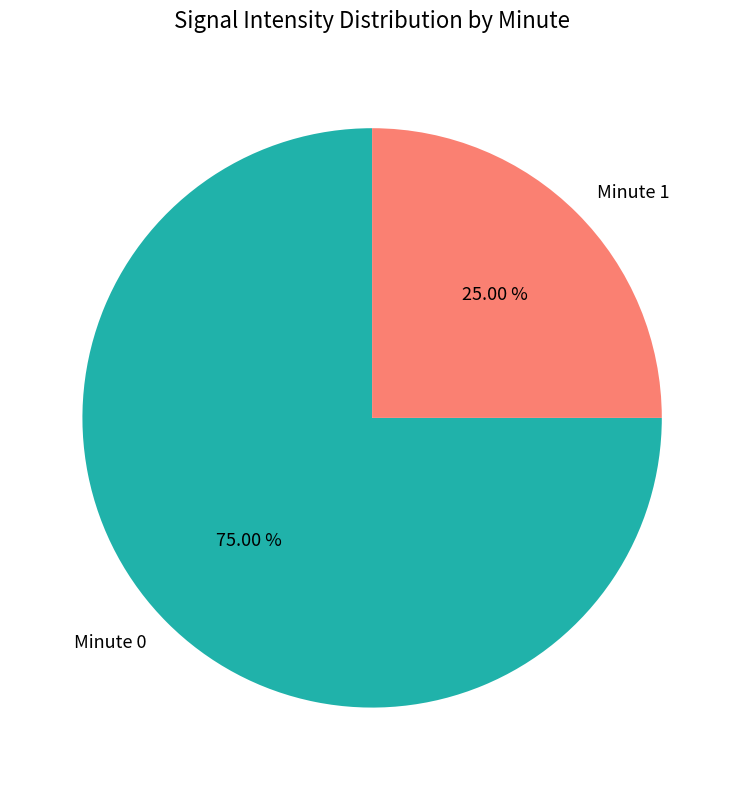

Approximately how many times larger is the value at Minute 0 compared to Minute 1?

3.0